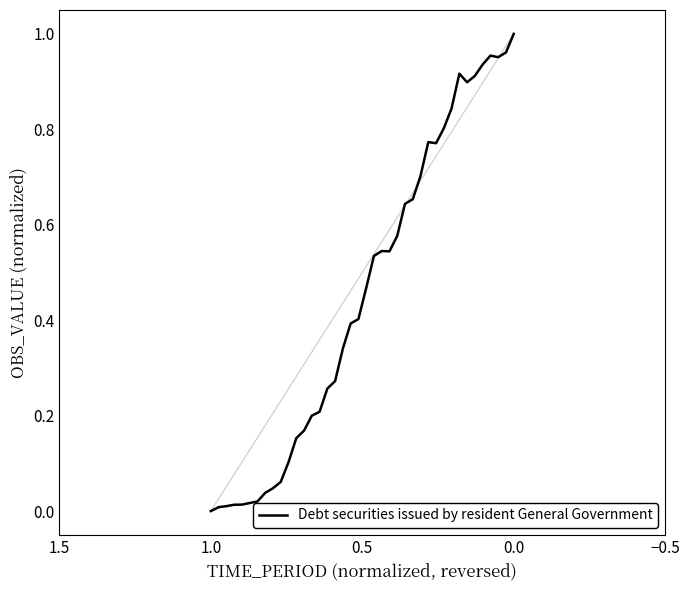

How many lines are shown in the chart?

1